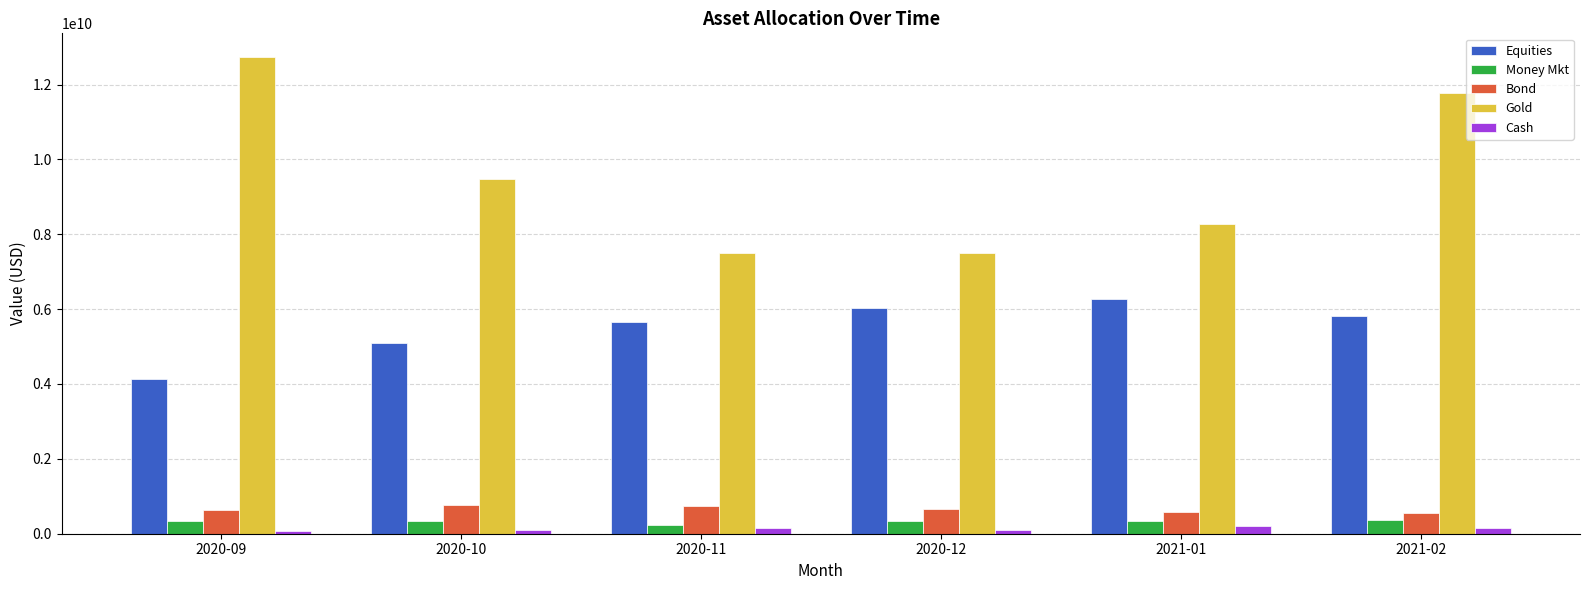

Rank the series by their maximum value, from highest to lowest.

Gold, Equities, Bond, Money Mkt, Cash